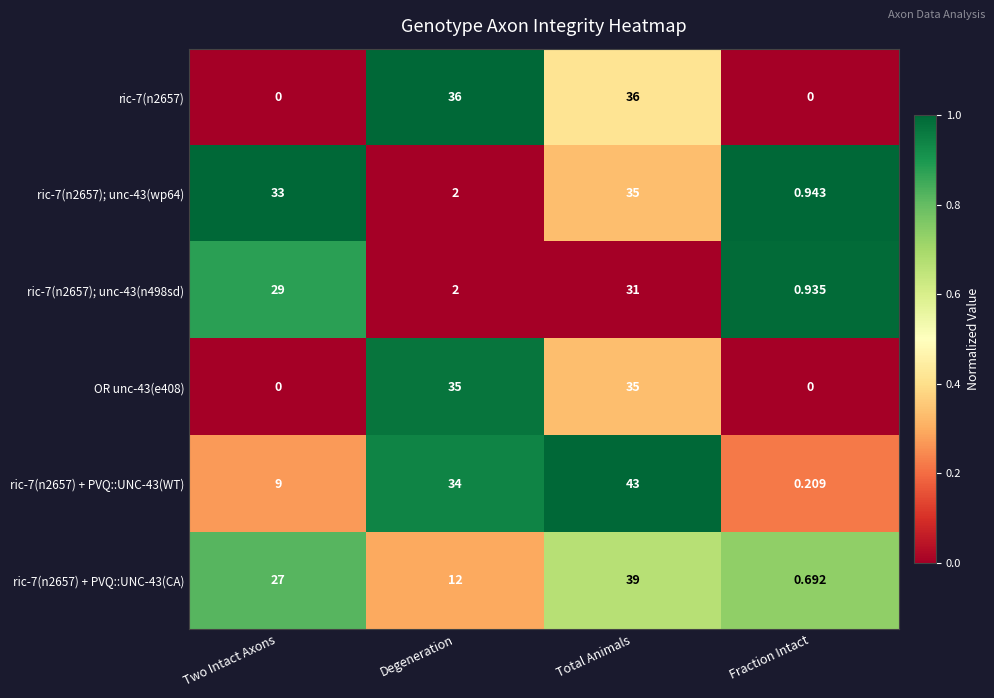

At which category is the sum across all series the highest?

Total Animals